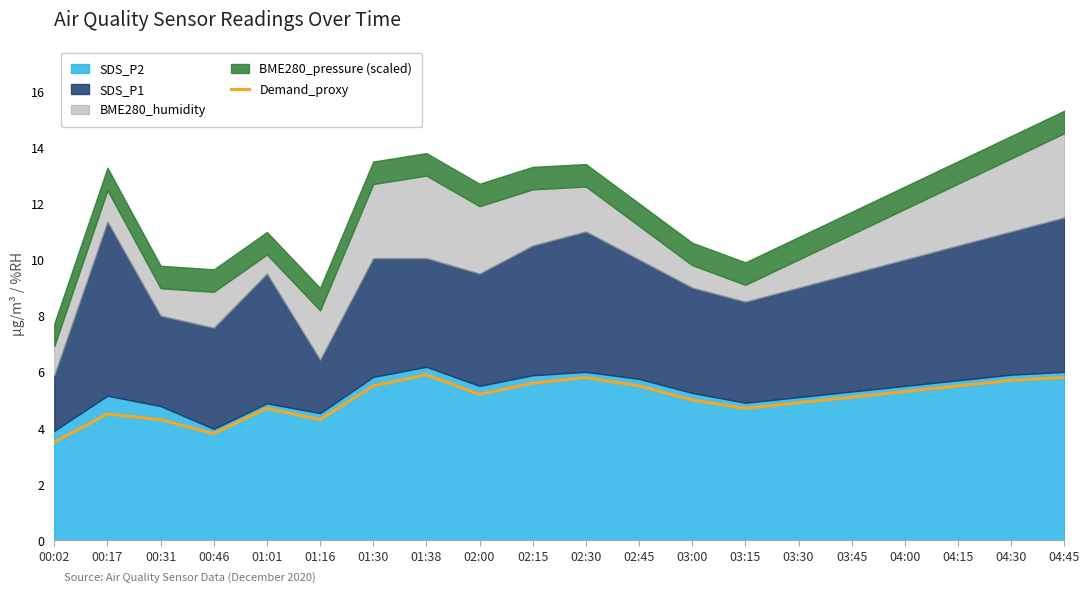

What is the value of the 1st point from the left?

3.5